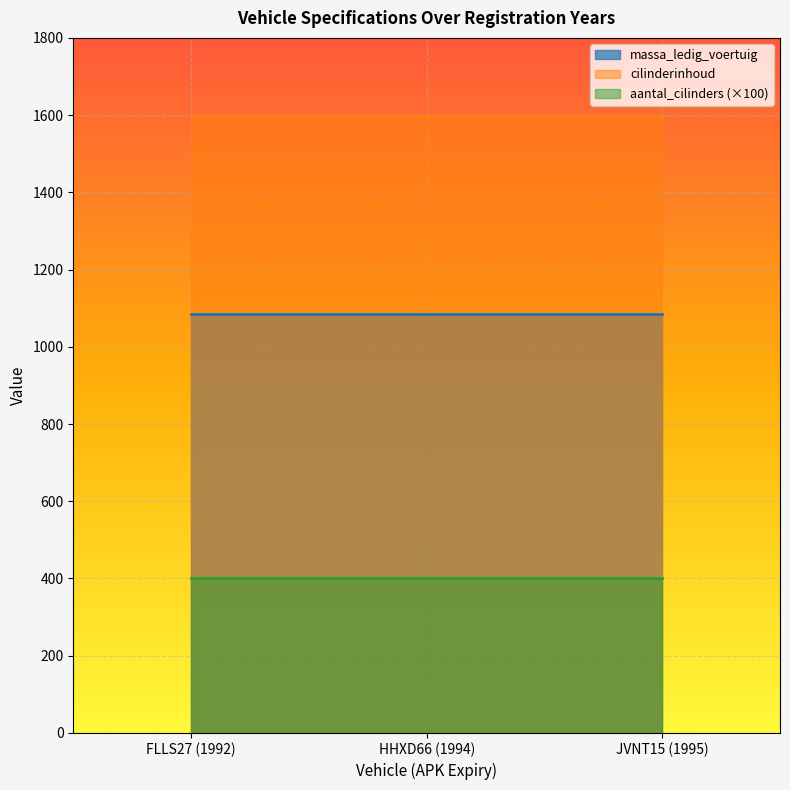

What is the maximum value for cilinderinhoud?

1597